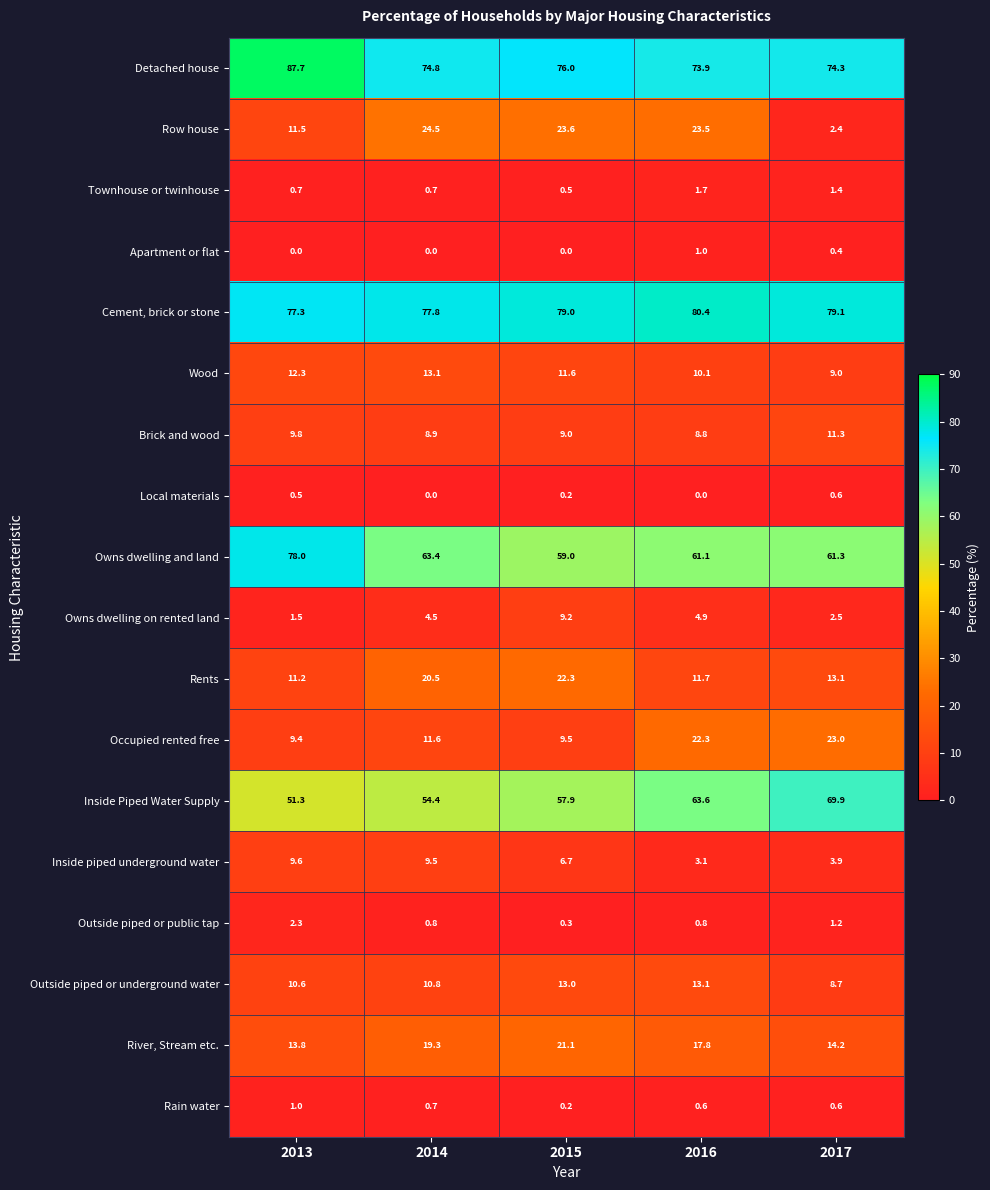

Which series has the largest range (max minus min)?

Row house